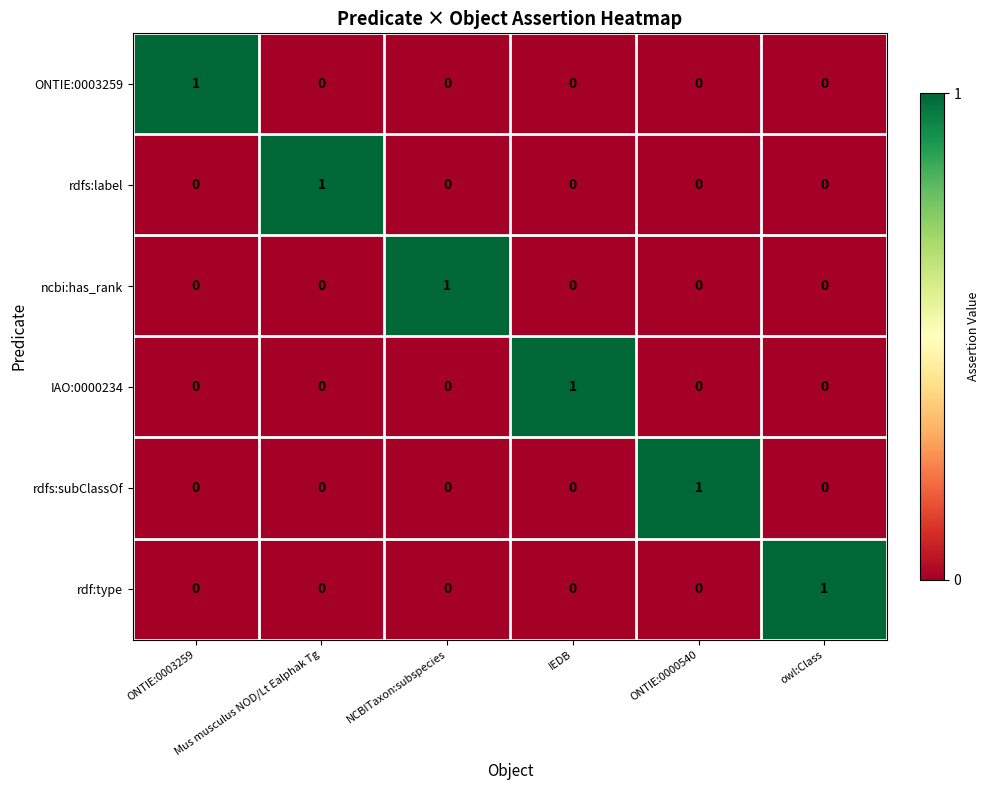

Count the rdfs:subClassOf values in the range 0 to 1.

6